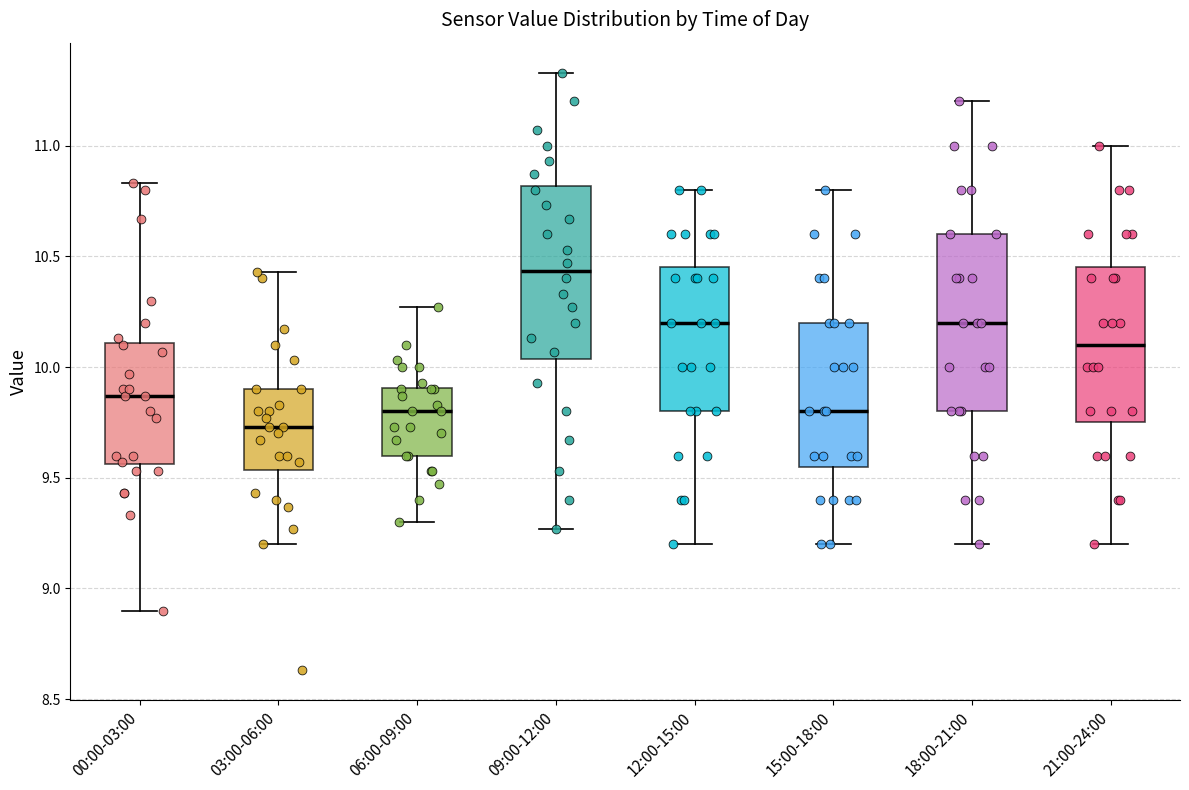

Where is the lower edge of the box for 00:00-03:00 on the y-axis? The values are not printed on the chart, so give them approximately, as read against the axis.

9.55